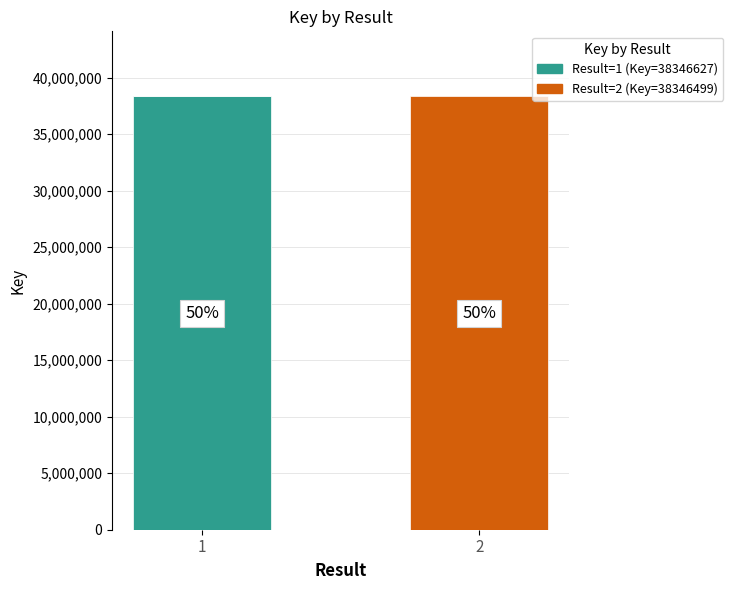

Are the bars grouped side by side (vs. stacked)?

No